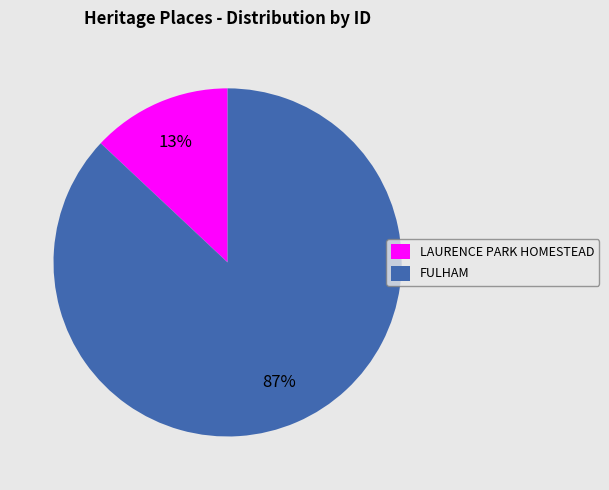

To the nearest percent, what is the average slice percentage?

50%